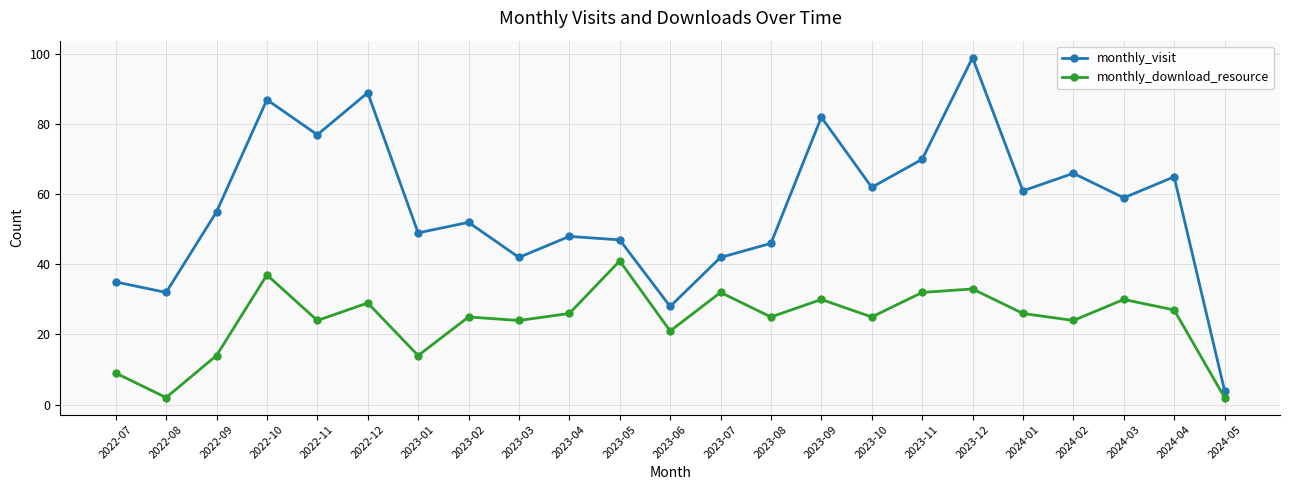

Reading left to right, transcribe all the data shown in this chart.

monthly_visit: 2022-07=35	2022-08=32	2022-09=55	2022-10=87	2022-11=77	2022-12=89	2023-01=49	2023-02=52	2023-03=42	2023-04=48	2023-05=47	2023-06=28	2023-07=42	2023-08=46	2023-09=82	2023-10=62	2023-11=70	2023-12=99	2024-01=61	2024-02=66	2024-03=59	2024-04=65	2024-05=4
monthly_download_resource: 2022-07=9	2022-08=2	2022-09=14	2022-10=37	2022-11=24	2022-12=29	2023-01=14	2023-02=25	2023-03=24	2023-04=26	2023-05=41	2023-06=21	2023-07=32	2023-08=25	2023-09=30	2023-10=25	2023-11=32	2023-12=33	2024-01=26	2024-02=24	2024-03=30	2024-04=27	2024-05=2